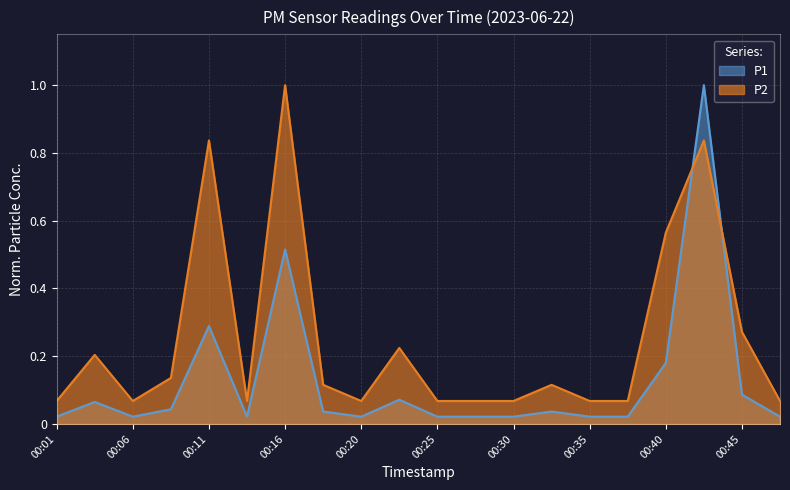

What is the average value of the P1 series?

0.1